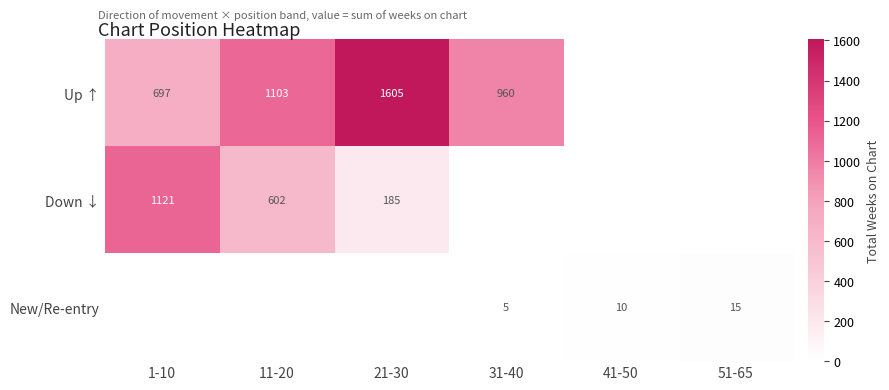

Count the number of categories in the chart.

6